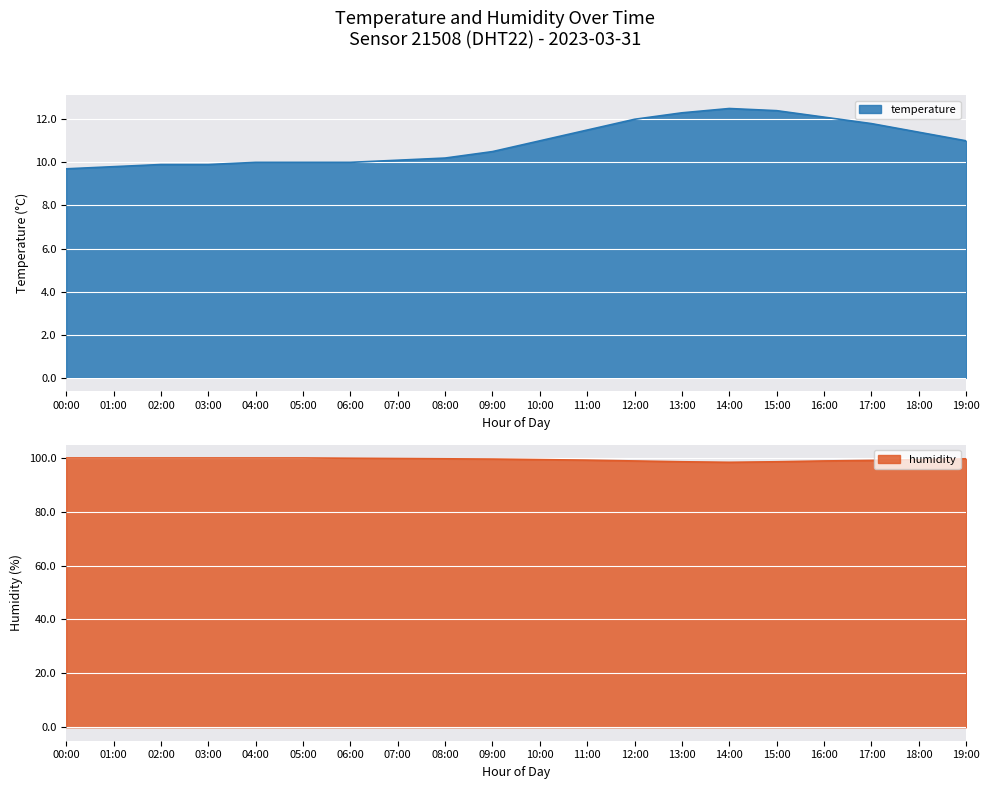

What is the difference between the maximum and minimum values in the temperature series?

2.8